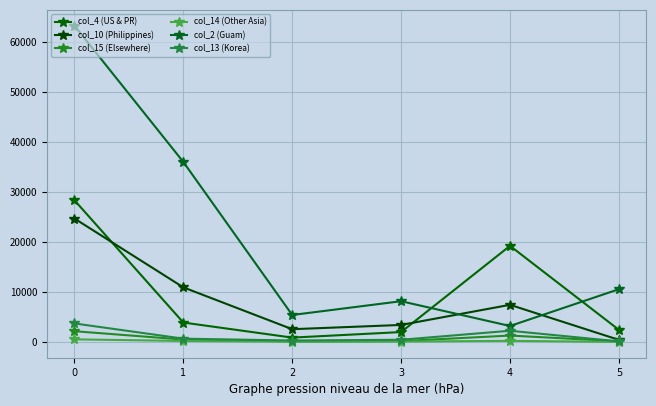

How many values in the col_10 (Philippines) series are below 7410?

3